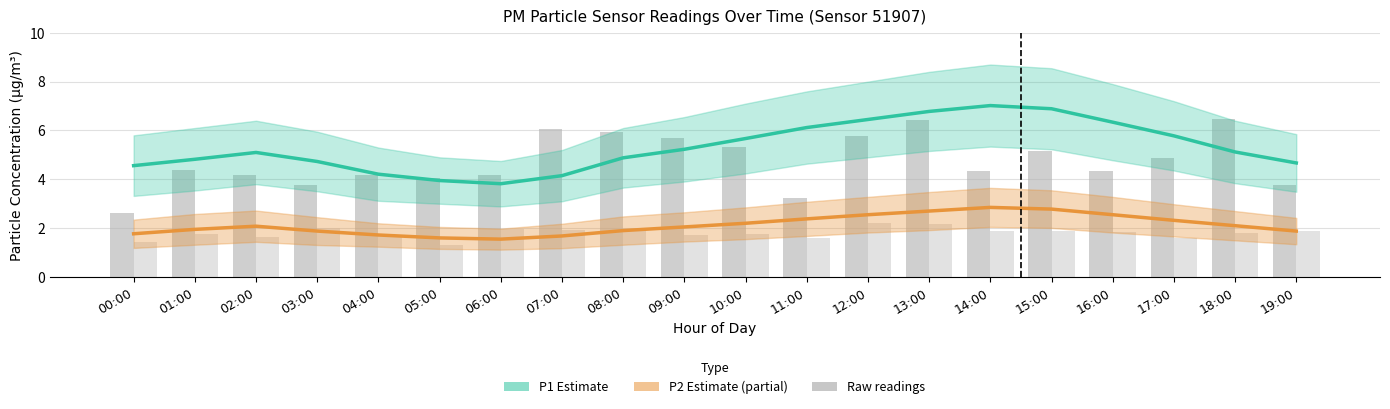

Is it true that P1 raw equals 4.3 at 16:00?

True